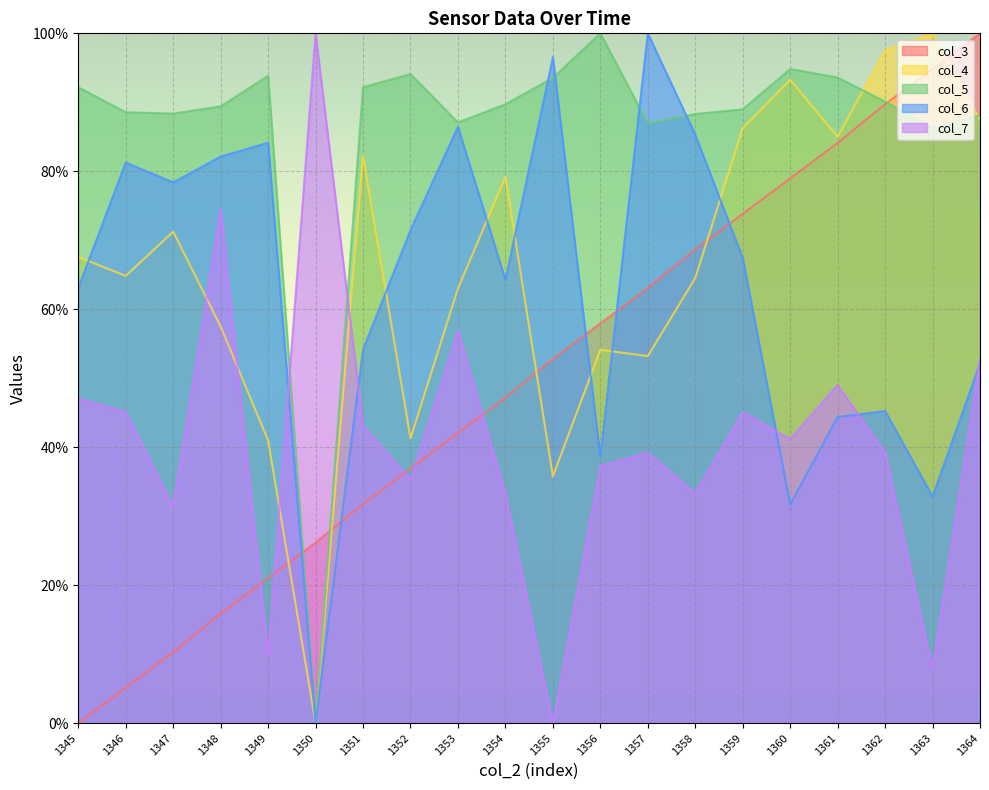

What is the spread (max minus min) of values at 1346?

83.4